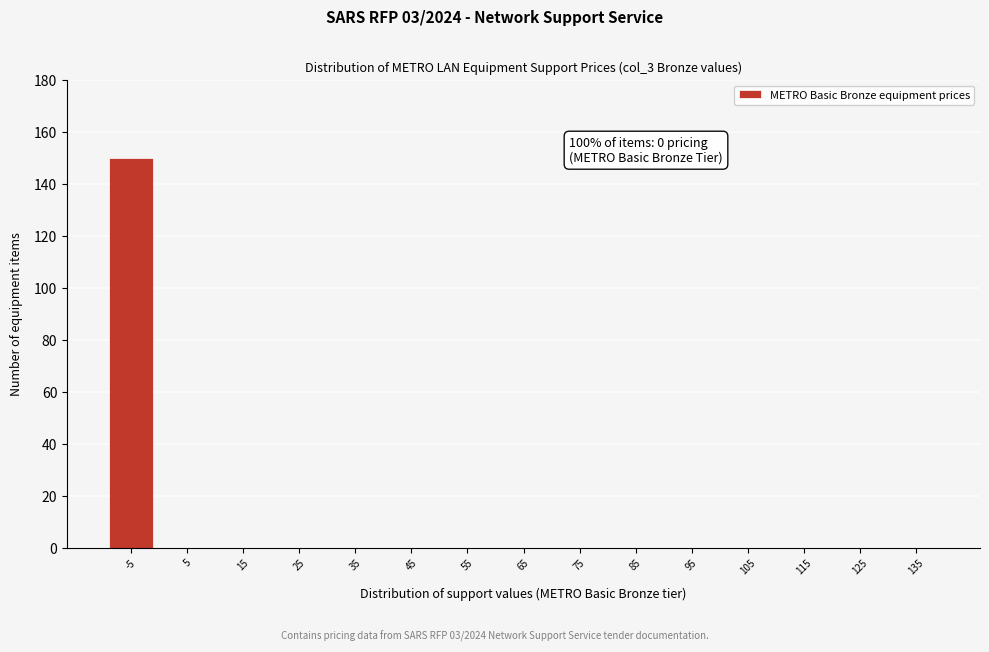

Reading right to left, list all the values displayed in this chart.

135=0	125=0	115=0	105=0	95=0	85=0	75=0	65=0	55=0	45=0	35=0	25=0	15=0	5=0	-5=150